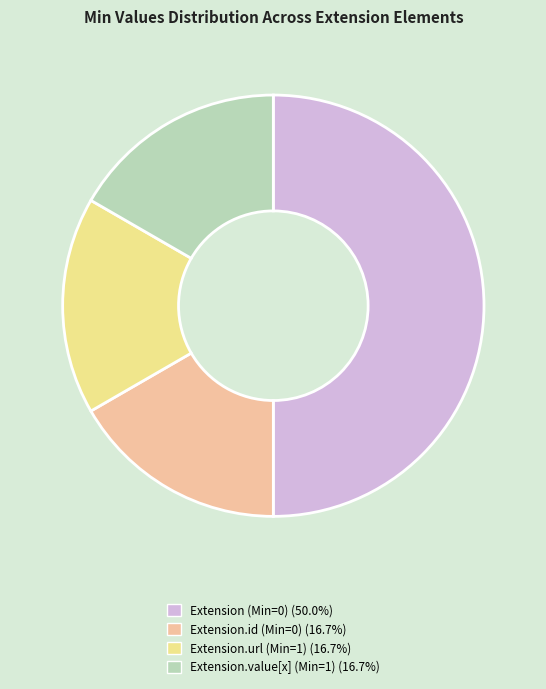

Is Extension.value[x] (Min=1) the majority of the pie?

No